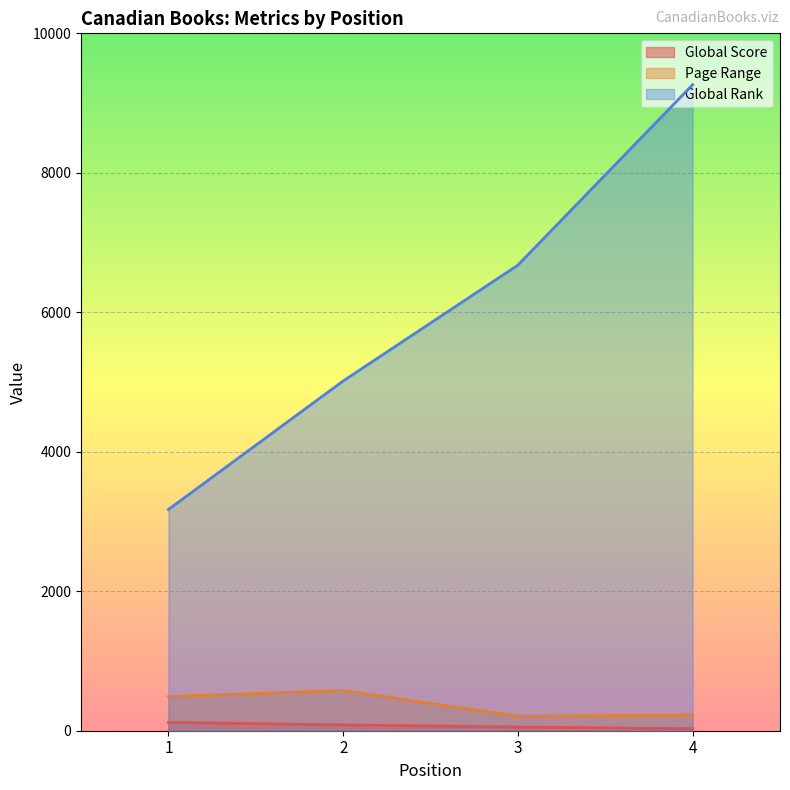

Does the chart display data point markers on the line(s)?

No